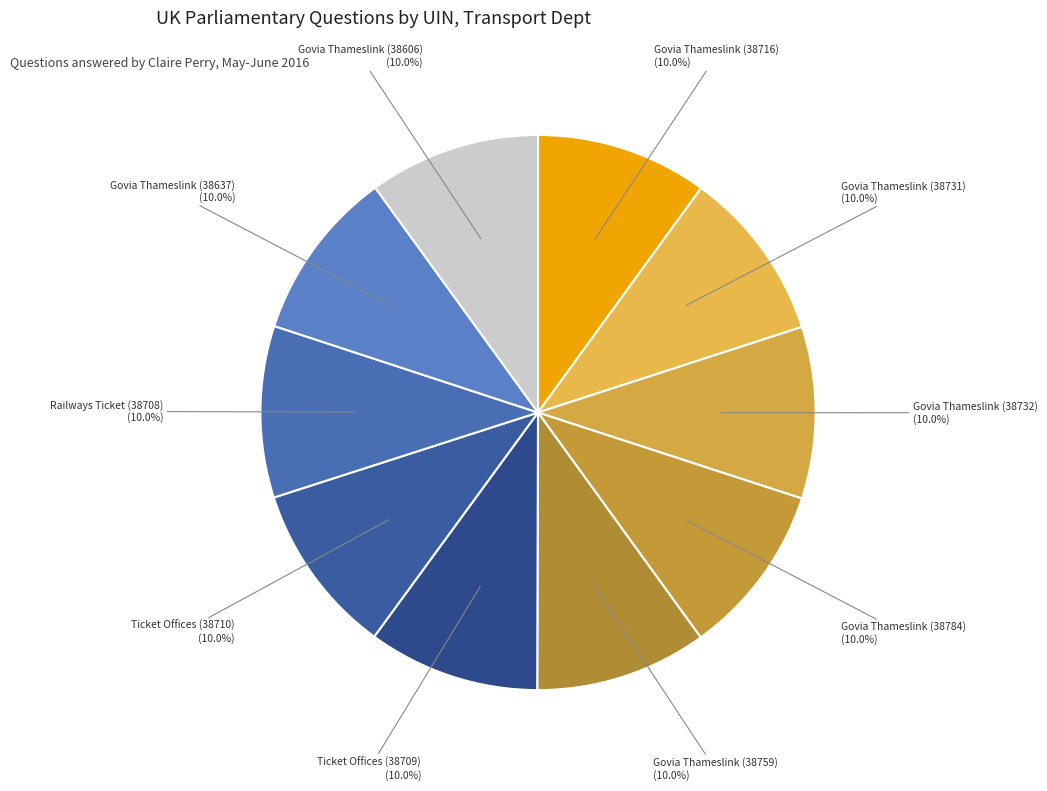

Count the number of slices in the pie.

10